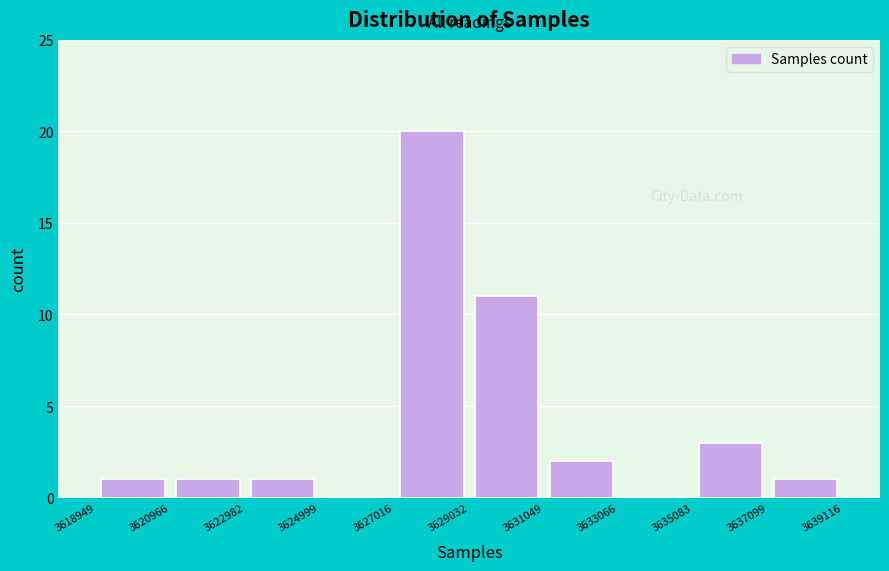

Reading left to right, transcribe this chart: for each bar, give the range it covers on the x-axis and its height. The values are not printed on the chart, so give them approximately, as read against the axis.

3618949 to 3620966: 1
3620966 to 3622982: 1
3622982 to 3624999: 1
3624999 to 3627016: 0
3627016 to 3629032: 20
3629032 to 3631049: 11
3631049 to 3633066: 2
3633066 to 3635083: 0
3635083 to 3637099: 3
3637099 to 3639116: 1